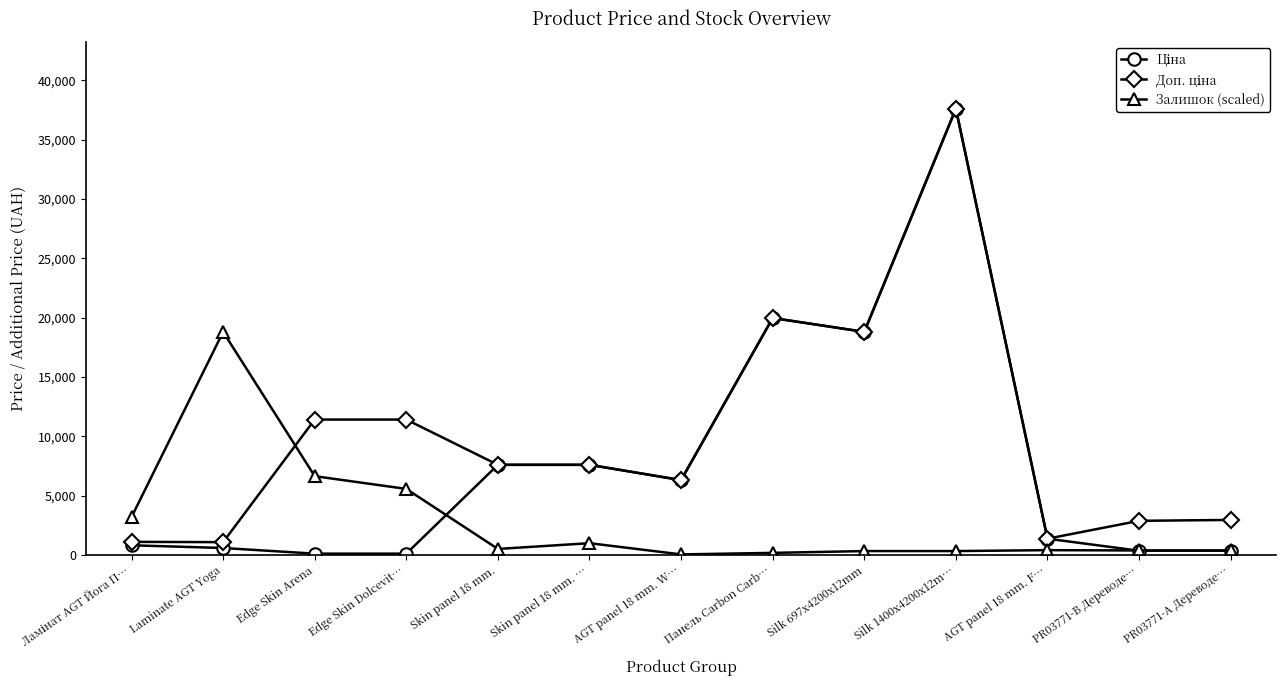

What is the maximum value shown in the chart?

37593.6